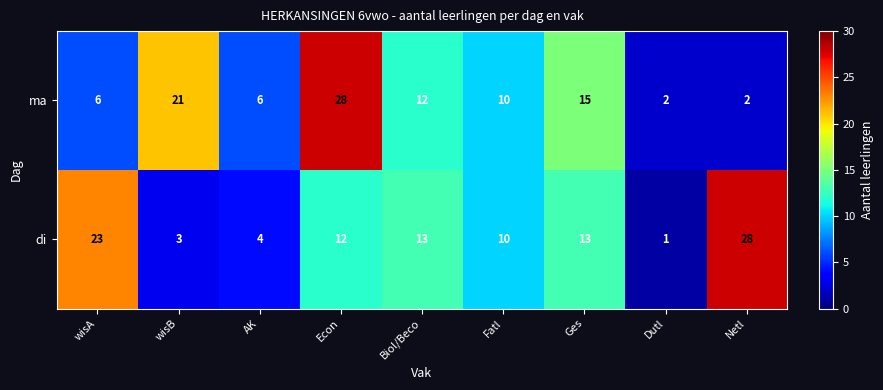

How many ma values are between 6 and 15?

5